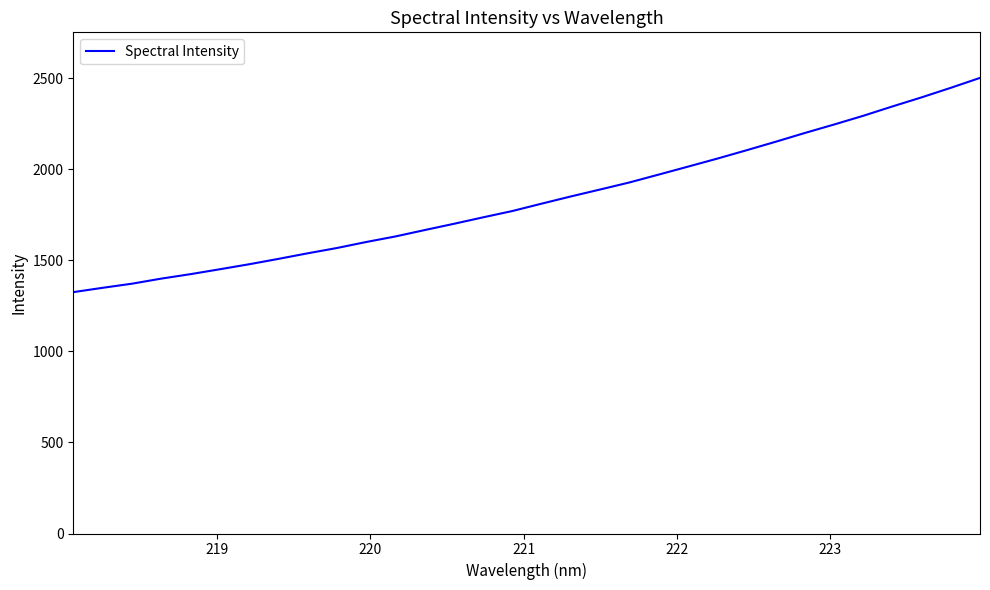

What is the smallest value displayed?

1325.4